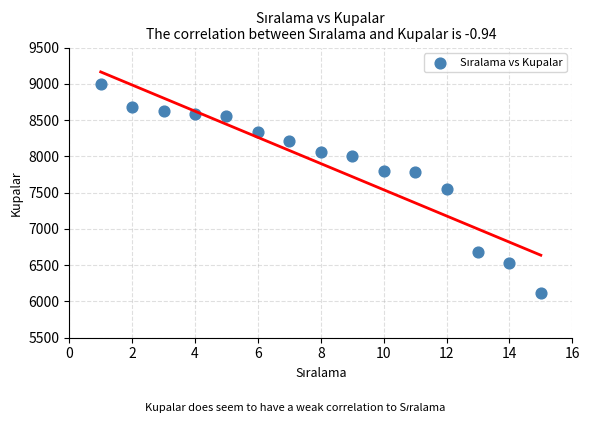

What is the range of X values (max minus min)?

14